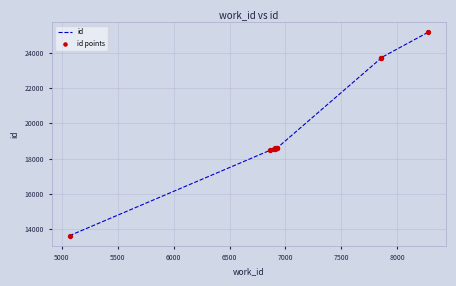

Which series has the largest Y range (max minus min)?

id